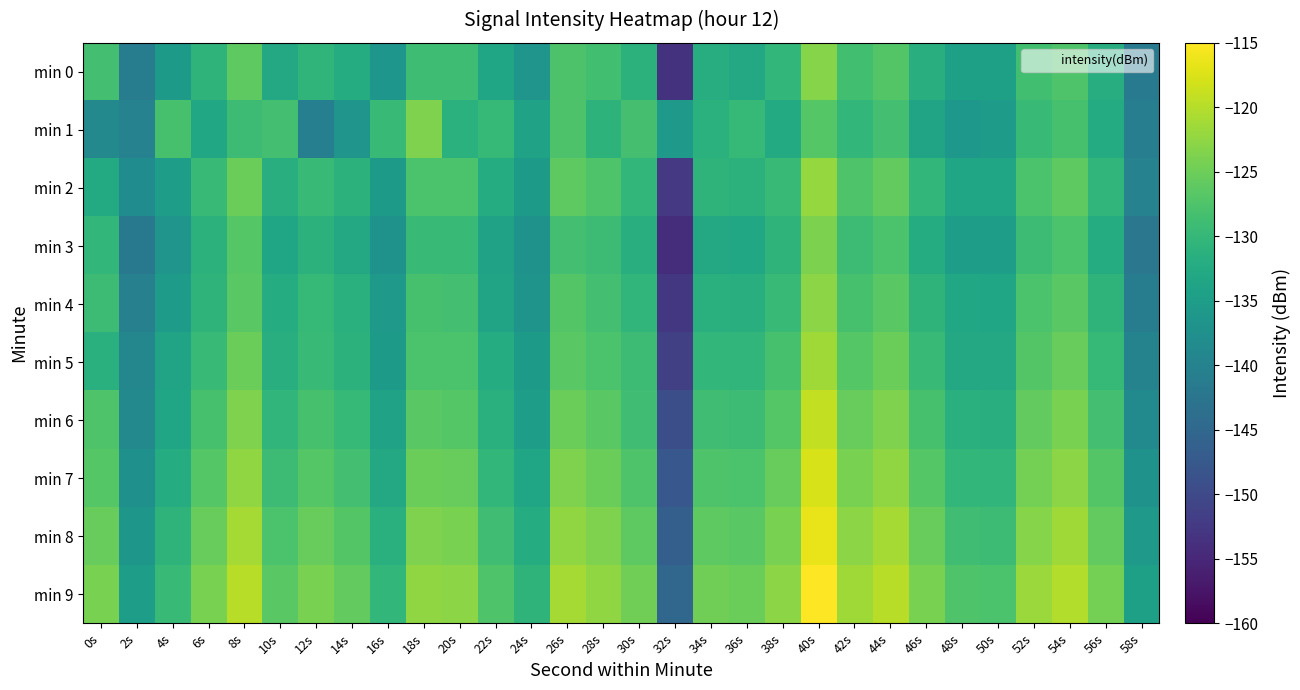

Which series has the largest total across all categories?

min 9